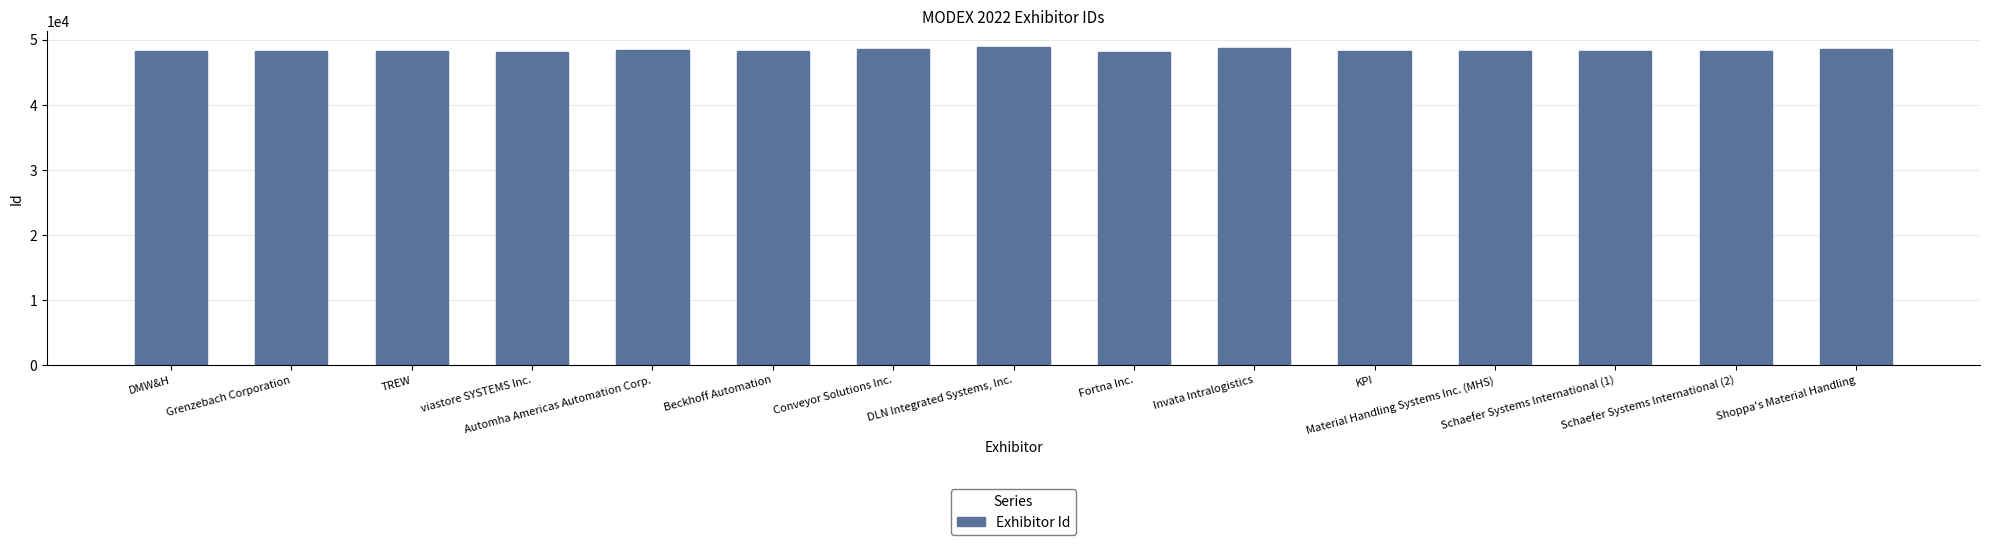

What is the sum of all values?

725402